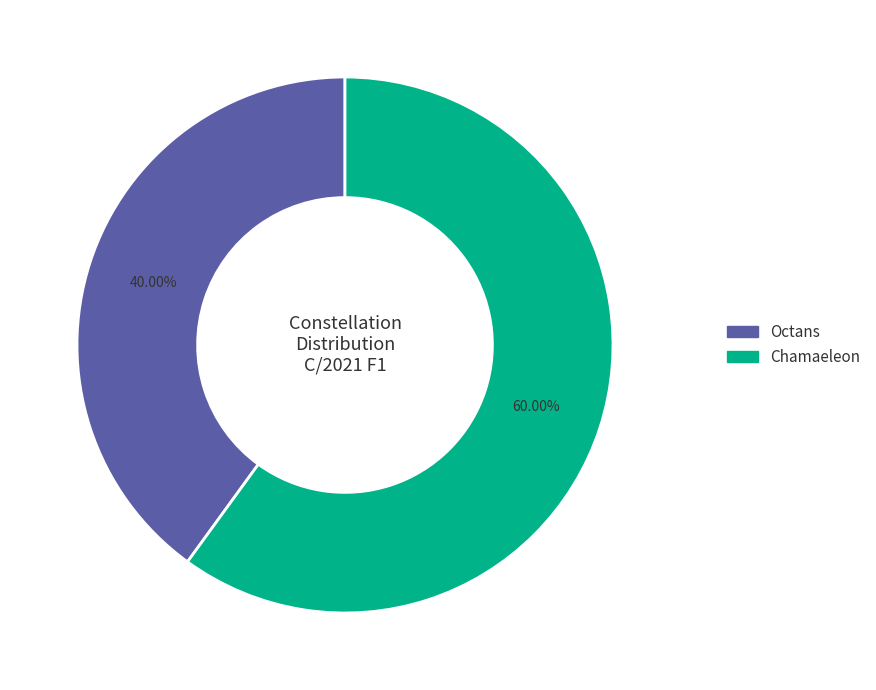

Rank the categories by value from highest to lowest.

Chamaeleon, Octans